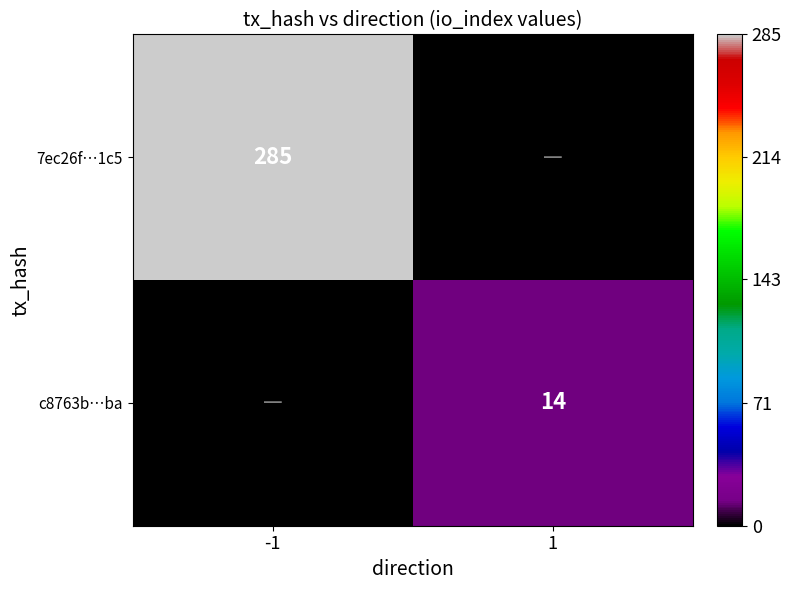

The 7ec26f…1c5 series shows 386 at -1. True or false?

False